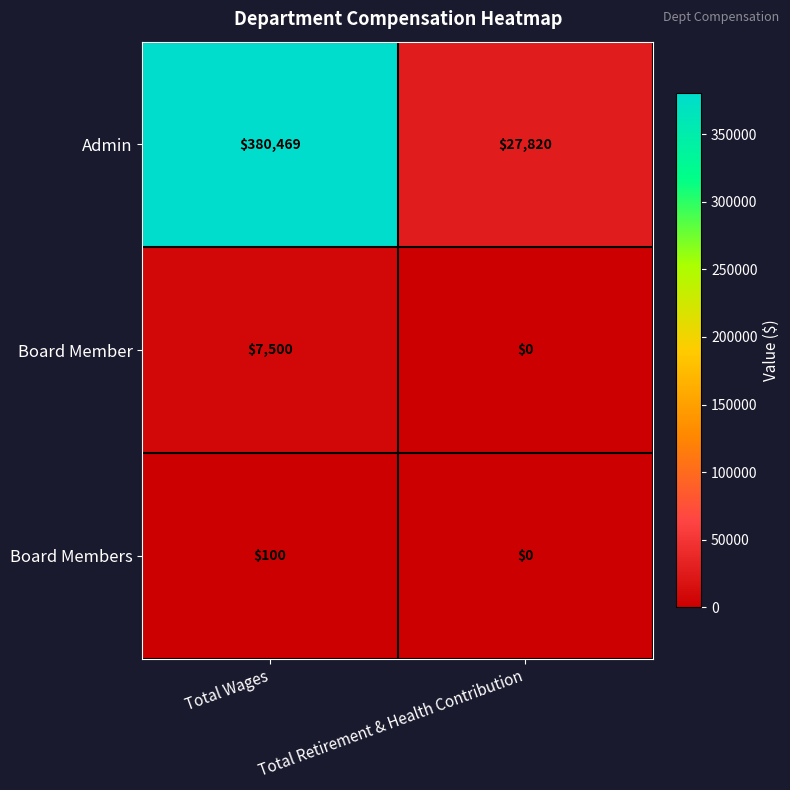

What is the spread (max minus min) of values at Total Retirement & Health Contribution?

27820